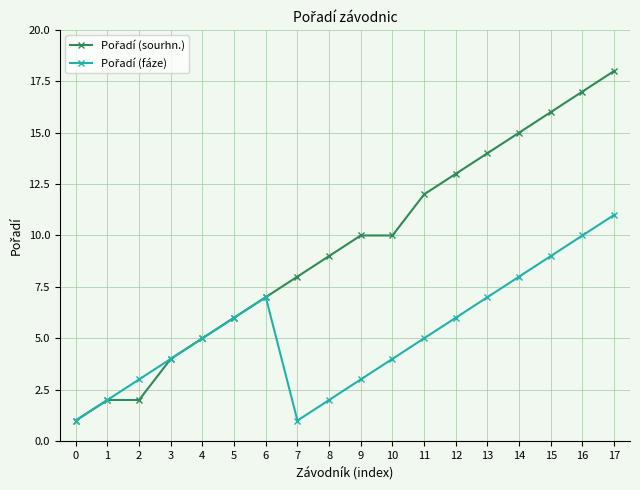

At which category is the sum across all series the highest?

17